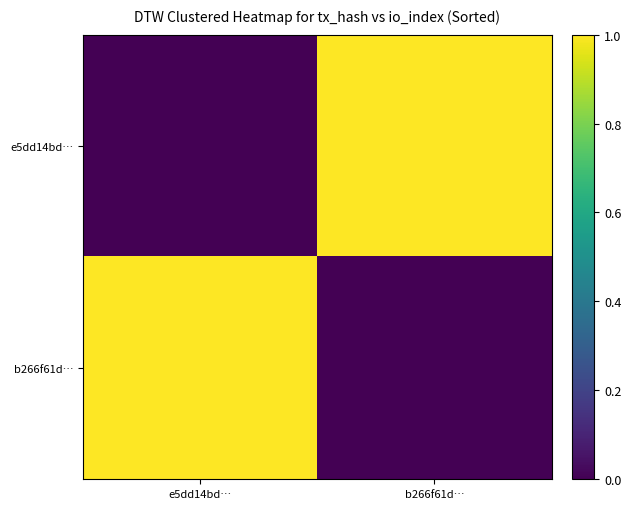

Which series changed the most between e5dd14bd… and b266f61d…?

e5dd14bd…